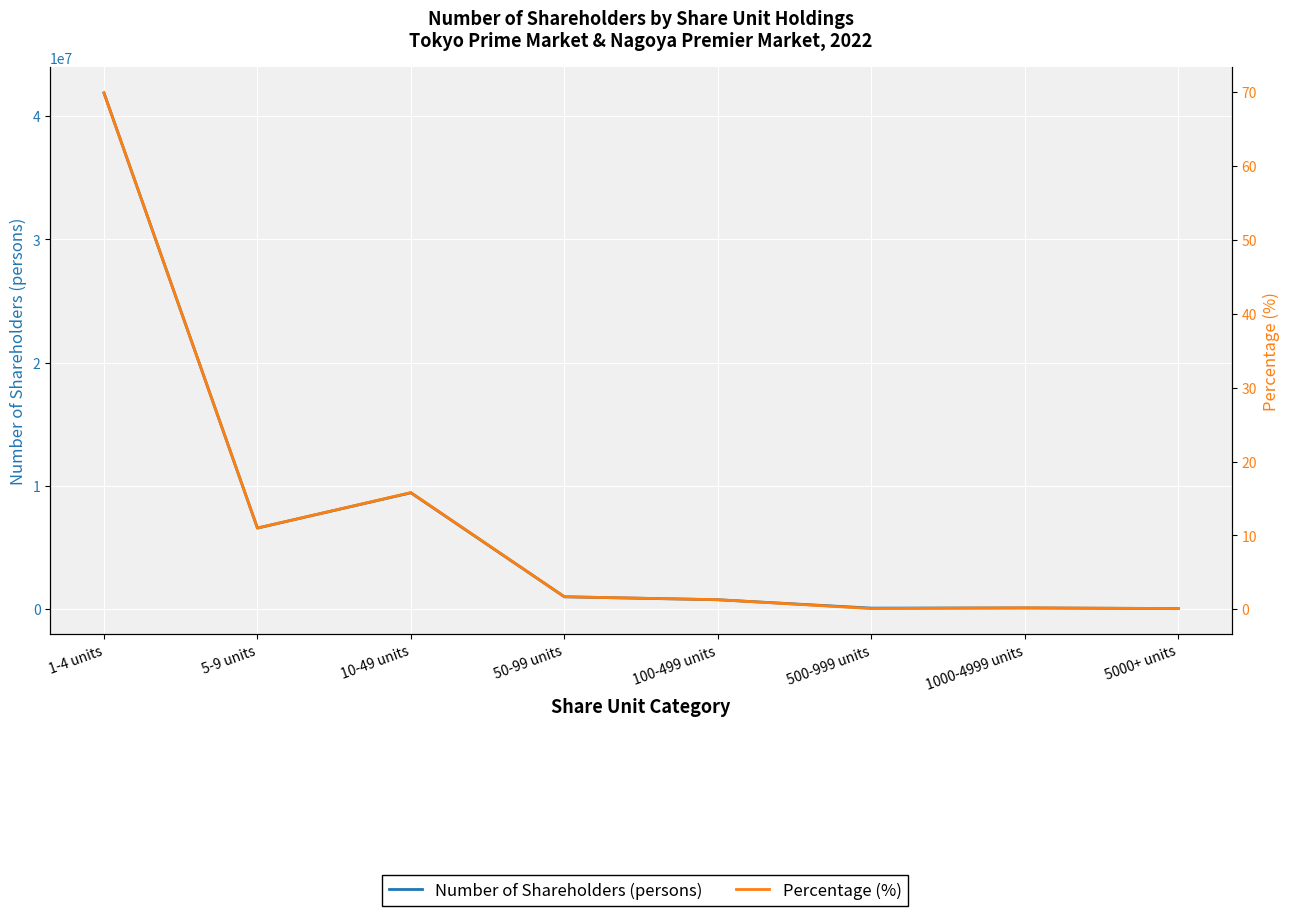

What is the label of the 6th point from the right?

10-49 units